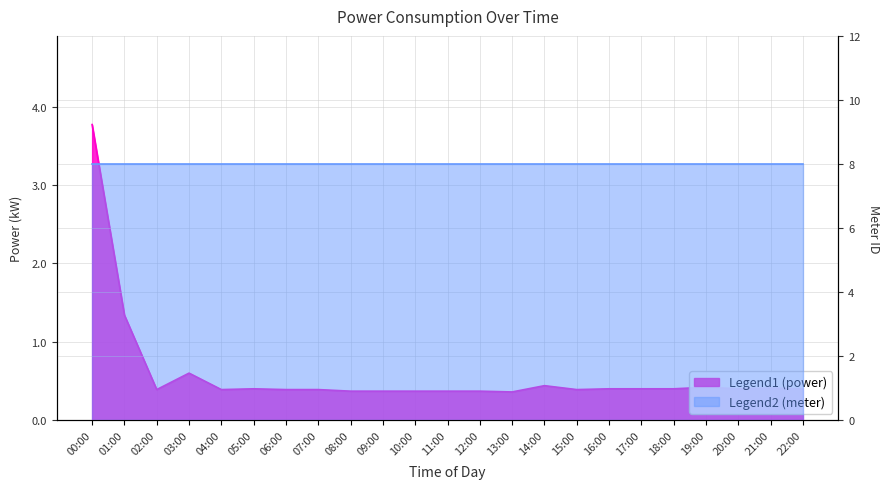

Does the chart have visible grid lines?

Yes